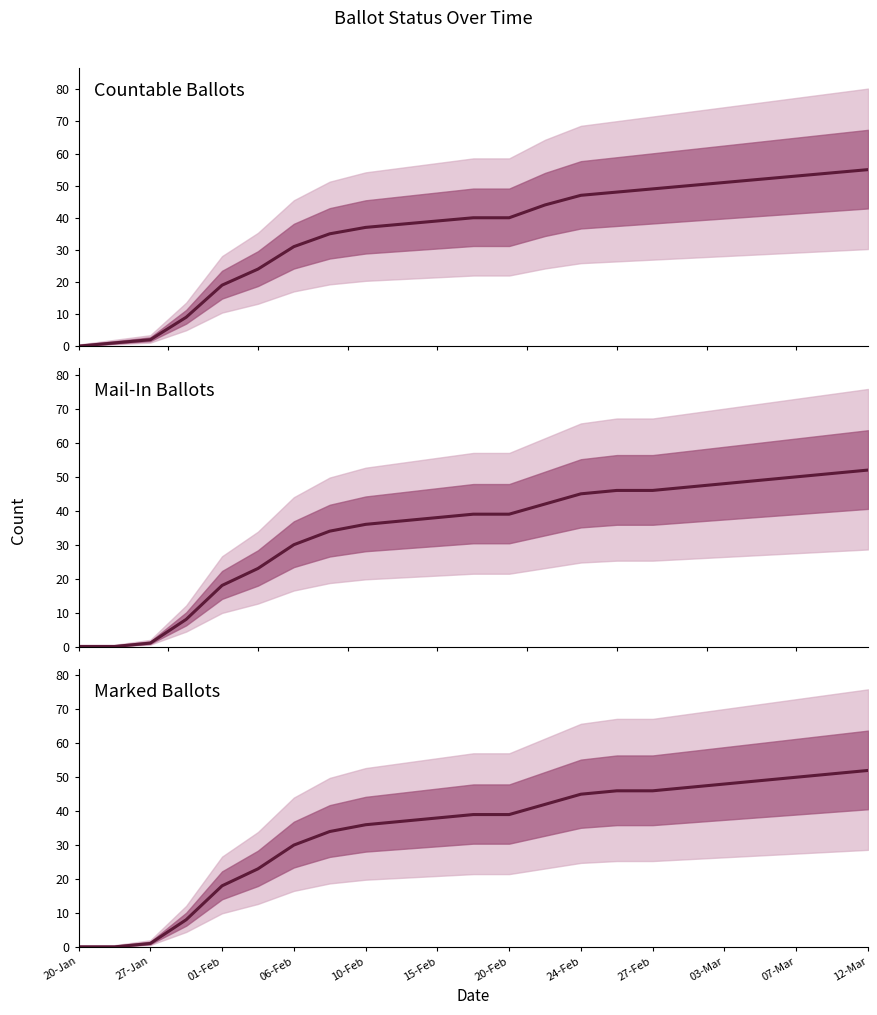

What is the value of the Marked Ballots point at the 12th from the left?

39